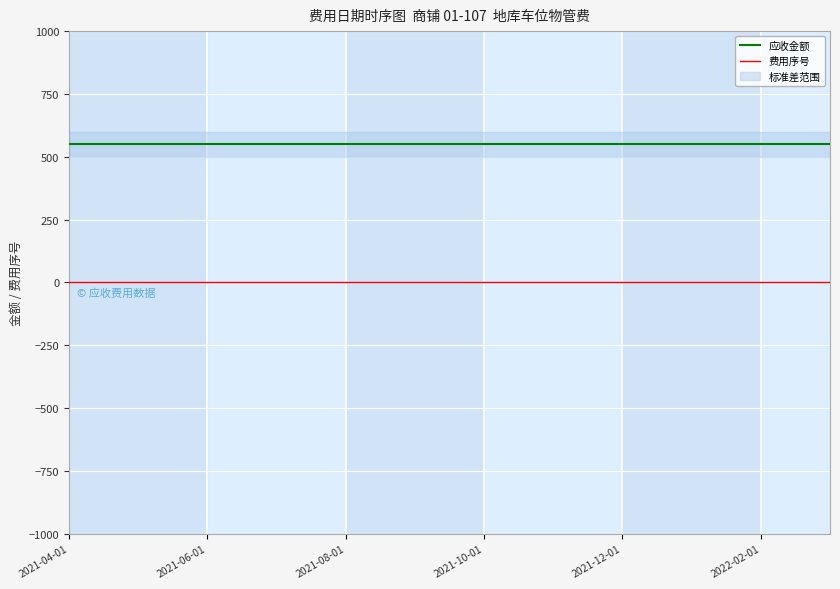

True or false: 应收金额 and 费用序号 intersect in this chart.

False